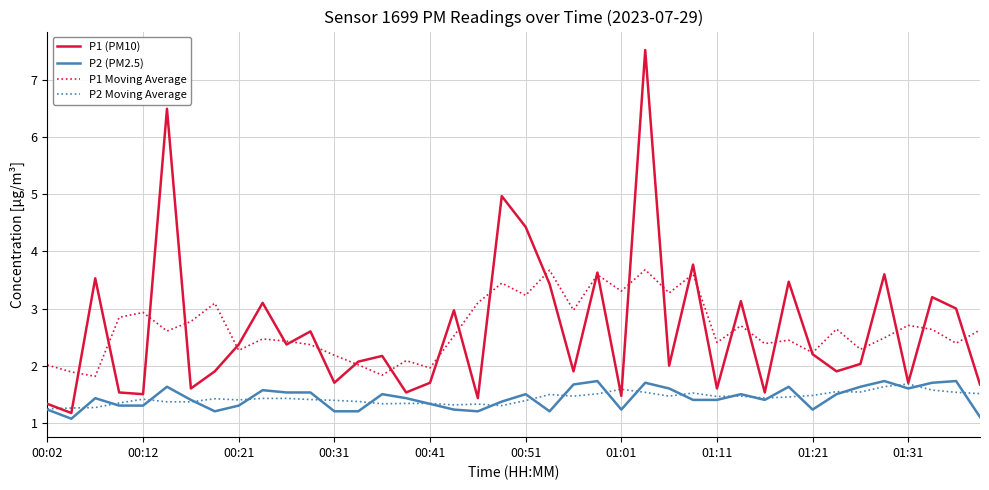

Which series has the widest spread of values?

P1 (PM10)